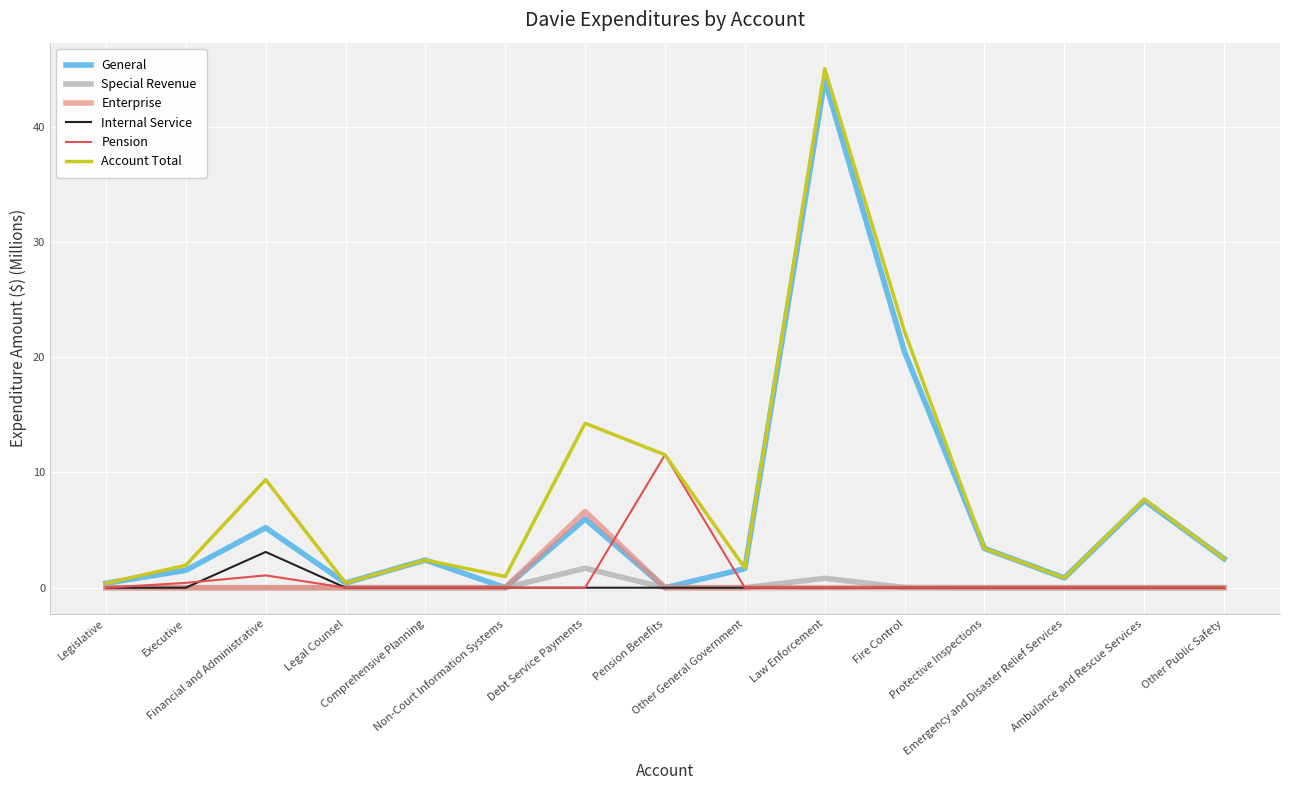

Which series has the largest range (max minus min)?

Account Total